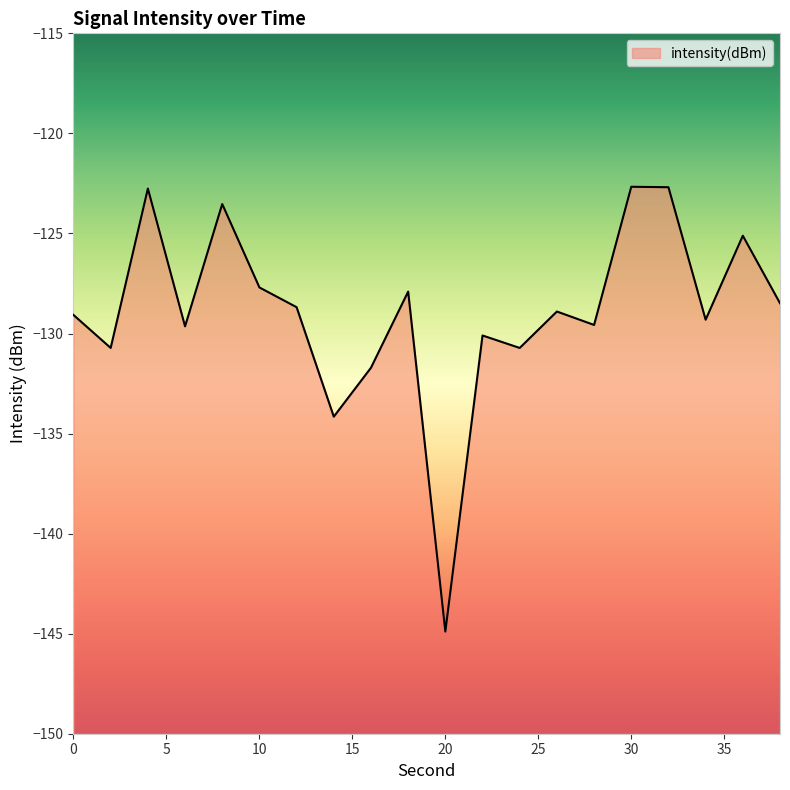

Does the chart have visible grid lines?

No